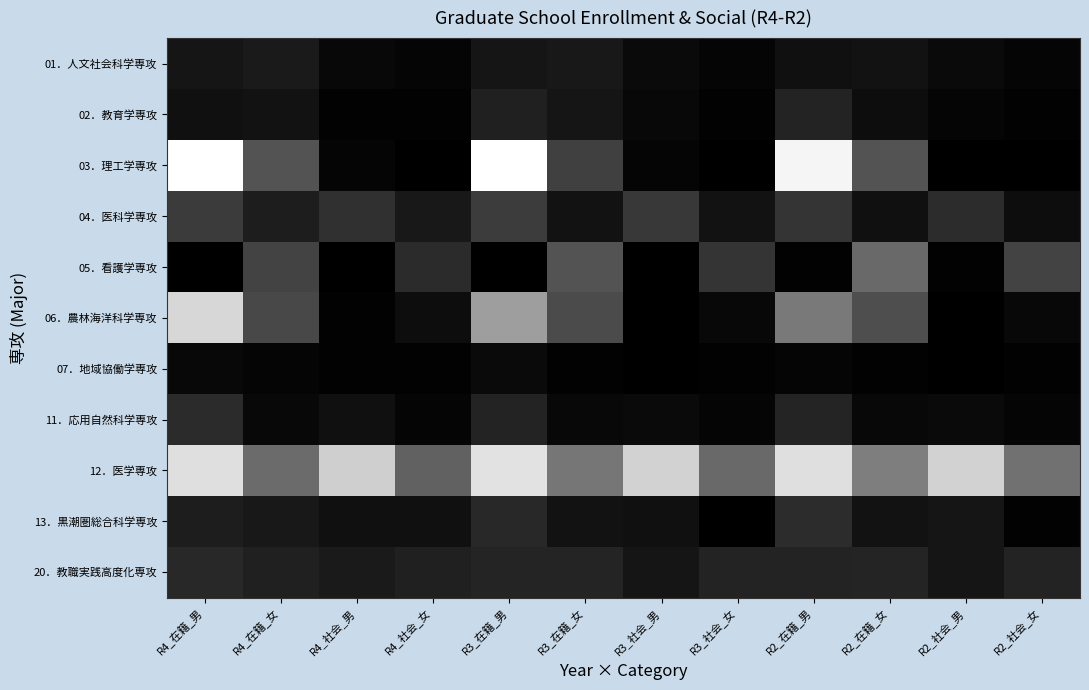

Reading left to right, what are all the values shown in this chart?

01．人文社会科学専攻: R4_在籍_男=8	R4_在籍_女=10	R4_社会_男=3	R4_社会_女=2	R3_在籍_男=8	R3_在籍_女=9	R3_社会_男=4	R3_社会_女=2	R2_在籍_男=6	R2_在籍_女=7	R2_社会_男=4	R2_社会_女=2
02．教育学専攻: R4_在籍_男=6	R4_在籍_女=7	R4_社会_男=1	R4_社会_女=1	R3_在籍_男=12	R3_在籍_女=8	R3_社会_男=3	R3_社会_女=1	R2_在籍_男=13	R2_在籍_女=5	R2_社会_男=2	R2_社会_女=1
03．理工学専攻: R4_在籍_男=95	R4_在籍_女=31	R4_社会_男=2	R4_社会_女=0	R3_在籍_男=95	R3_在籍_女=24	R3_社会_男=2	R3_社会_女=0	R2_在籍_男=91	R2_在籍_女=31	R2_社会_男=0	R2_社会_女=0
04．医科学専攻: R4_在籍_男=22	R4_在籍_女=11	R4_社会_男=18	R4_社会_女=9	R3_在籍_男=23	R3_在籍_女=7	R3_社会_男=21	R3_社会_女=7	R2_在籍_男=20	R2_在籍_女=6	R2_社会_男=17	R2_社会_女=5
05．看護学専攻: R4_在籍_男=0	R4_在籍_女=25	R4_社会_男=0	R4_社会_女=16	R3_在籍_男=0	R3_在籍_女=31	R3_社会_男=0	R3_社会_女=20	R2_在籍_男=1	R2_在籍_女=39	R2_社会_男=1	R2_社会_女=25
06．農林海洋科学専攻: R4_在籍_男=80	R4_在籍_女=27	R4_社会_男=1	R4_社会_女=5	R3_在籍_男=59	R3_在籍_女=28	R3_社会_男=0	R3_社会_女=3	R2_在籍_男=45	R2_在籍_女=29	R2_社会_男=0	R2_社会_女=3
07．地域協働学専攻: R4_在籍_男=3	R4_在籍_女=2	R4_社会_男=1	R4_社会_女=1	R3_在籍_男=4	R3_在籍_女=1	R3_社会_男=0	R3_社会_女=1	R2_在籍_男=2	R2_在籍_女=1	R2_社会_男=0	R2_社会_女=1
11．応用自然科学専攻: R4_在籍_男=16	R4_在籍_女=3	R4_社会_男=6	R4_社会_女=2	R3_在籍_男=13	R3_在籍_女=3	R3_社会_男=4	R3_社会_女=2	R2_在籍_男=14	R2_在籍_女=3	R2_社会_男=4	R2_社会_女=2
12．医学専攻: R4_在籍_男=83	R4_在籍_女=40	R4_社会_男=77	R4_社会_女=36	R3_在籍_男=84	R3_在籍_女=44	R3_社会_男=78	R3_社会_女=39	R2_在籍_男=83	R2_在籍_女=47	R2_社会_男=78	R2_社会_女=42
13．黒潮圏総合科学専攻: R4_在籍_男=11	R4_在籍_女=9	R4_社会_男=6	R4_社会_女=6	R3_在籍_男=15	R3_在籍_女=7	R3_社会_男=6	R3_社会_女=0	R2_在籍_男=17	R2_在籍_女=7	R2_社会_男=8	R2_社会_女=1
20．教職実践高度化専攻: R4_在籍_男=15	R4_在籍_女=12	R4_社会_男=10	R4_社会_女=12	R3_在籍_男=14	R3_在籍_女=14	R3_社会_男=8	R3_社会_女=13	R2_在籍_男=13	R2_在籍_女=14	R2_社会_男=8	R2_社会_女=13